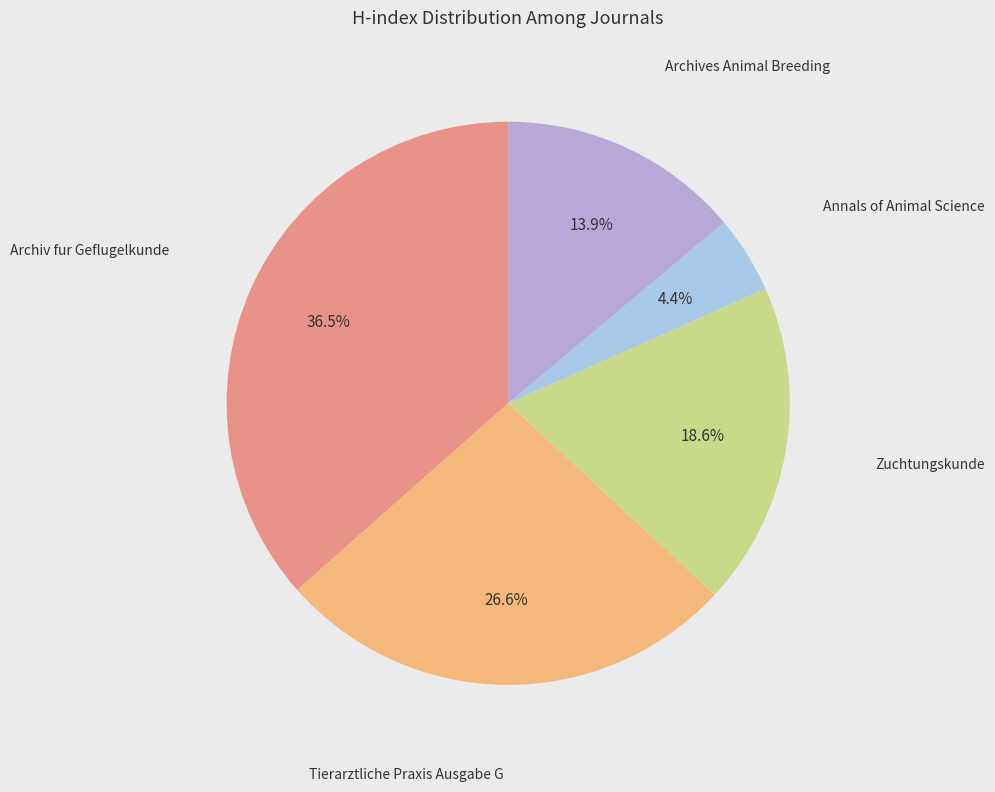

How many segments does this pie chart have?

5